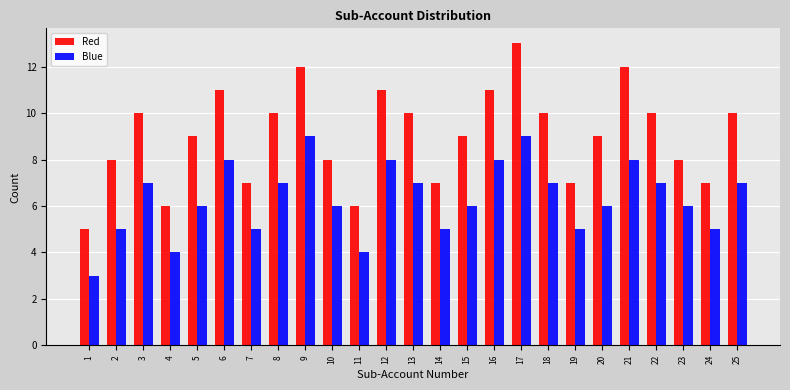

Rank the series at 13 from lowest to highest value.

Blue, Red